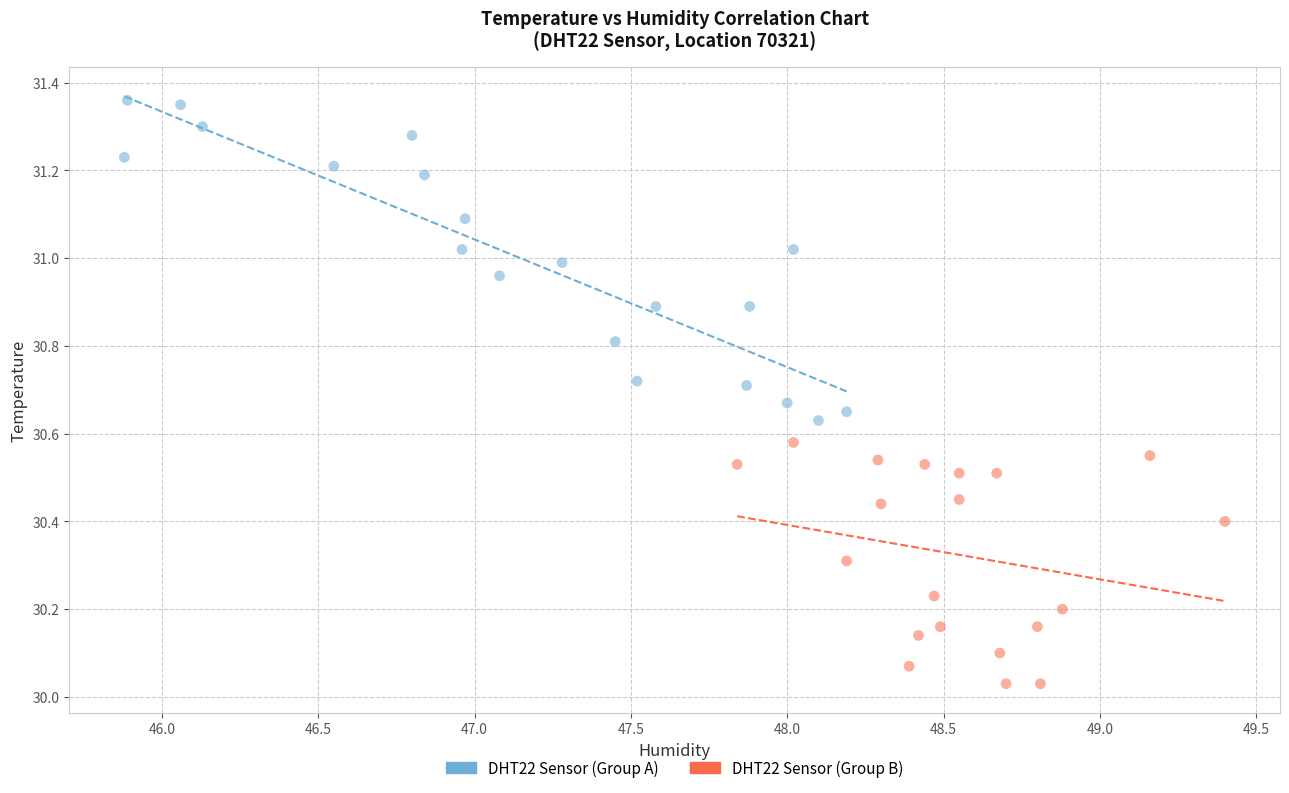

Which series contains the lowest Y value?

DHT22 Sensor (Group B)